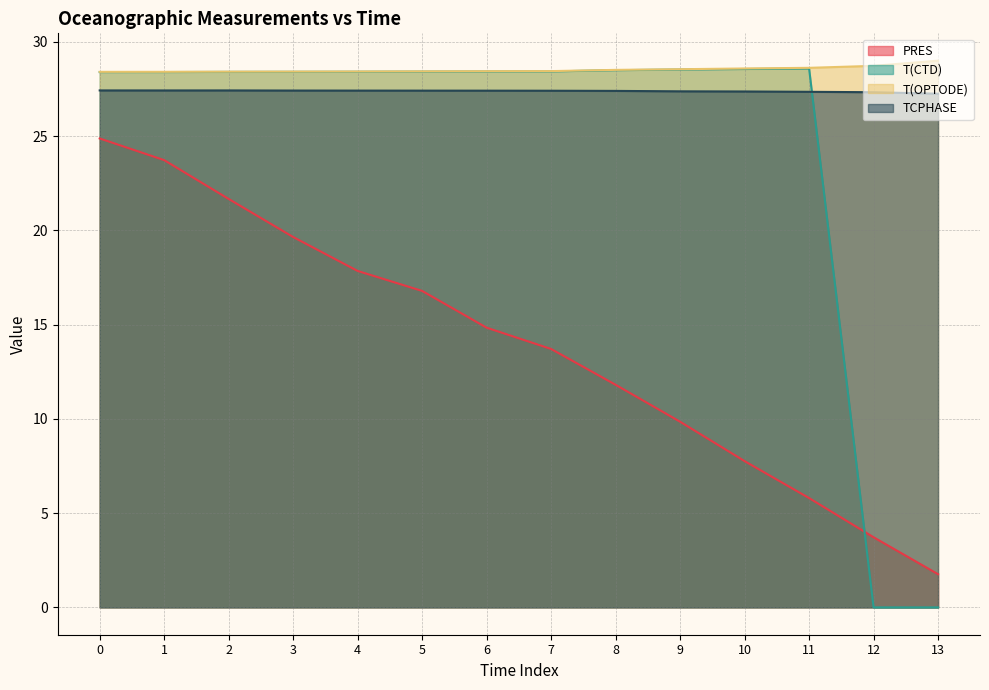

What is the average value of the PRES series?

13.8